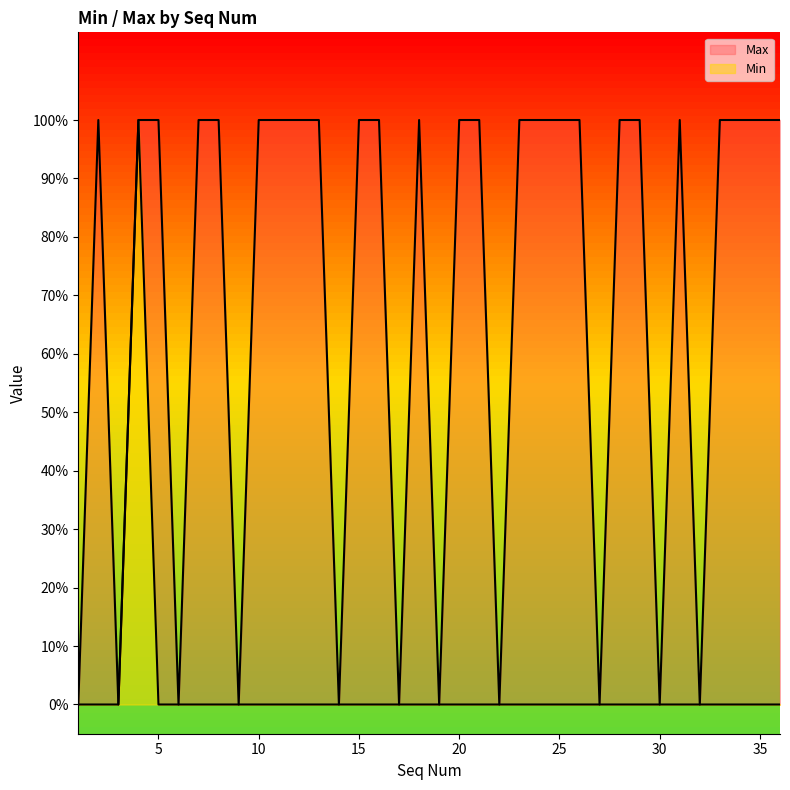

What is the sum of all Max values?

25